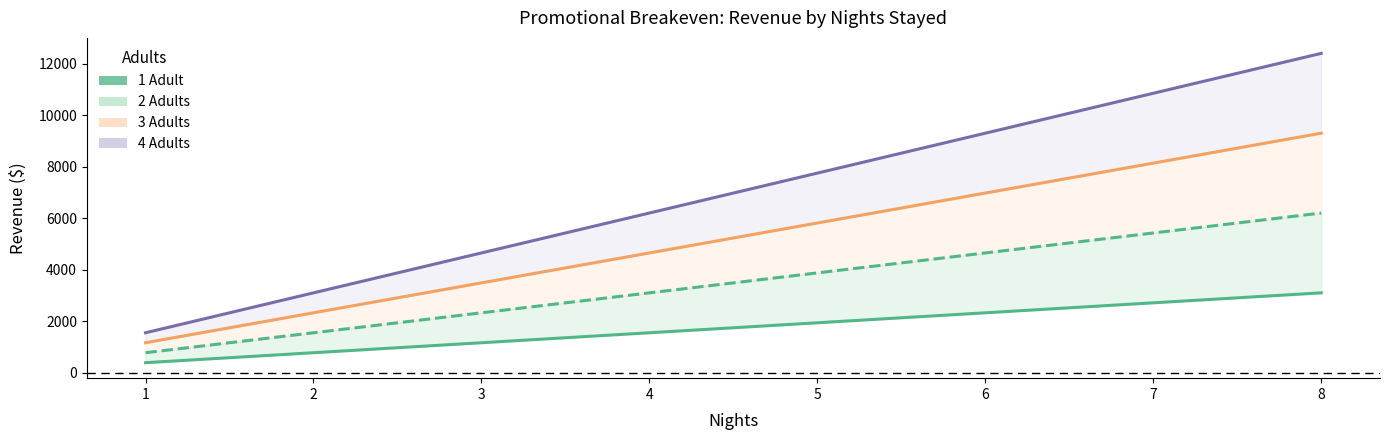

How many data points in 2 Adults are above 3875?

3